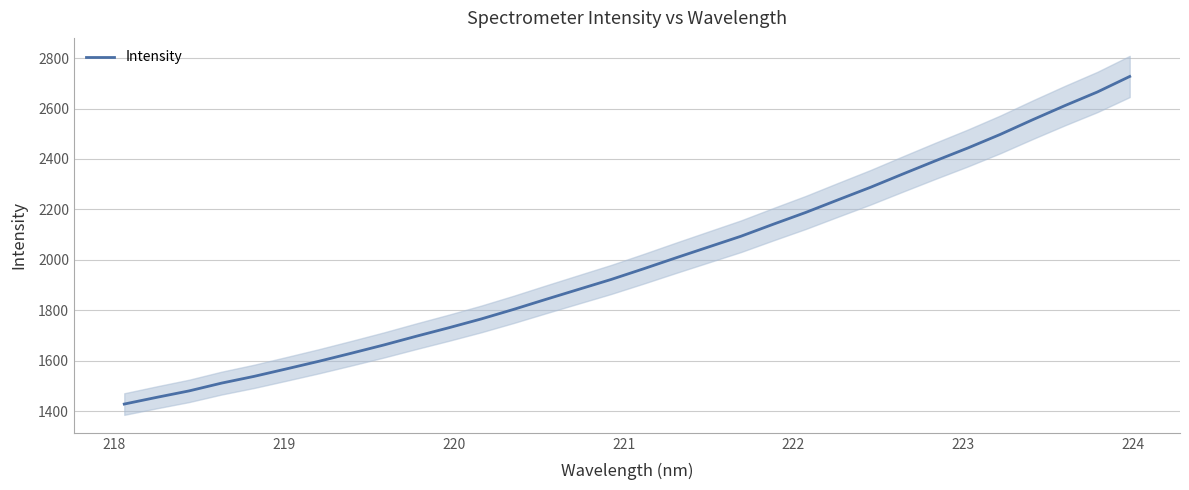

What is the maximum value for Intensity?

2727.3